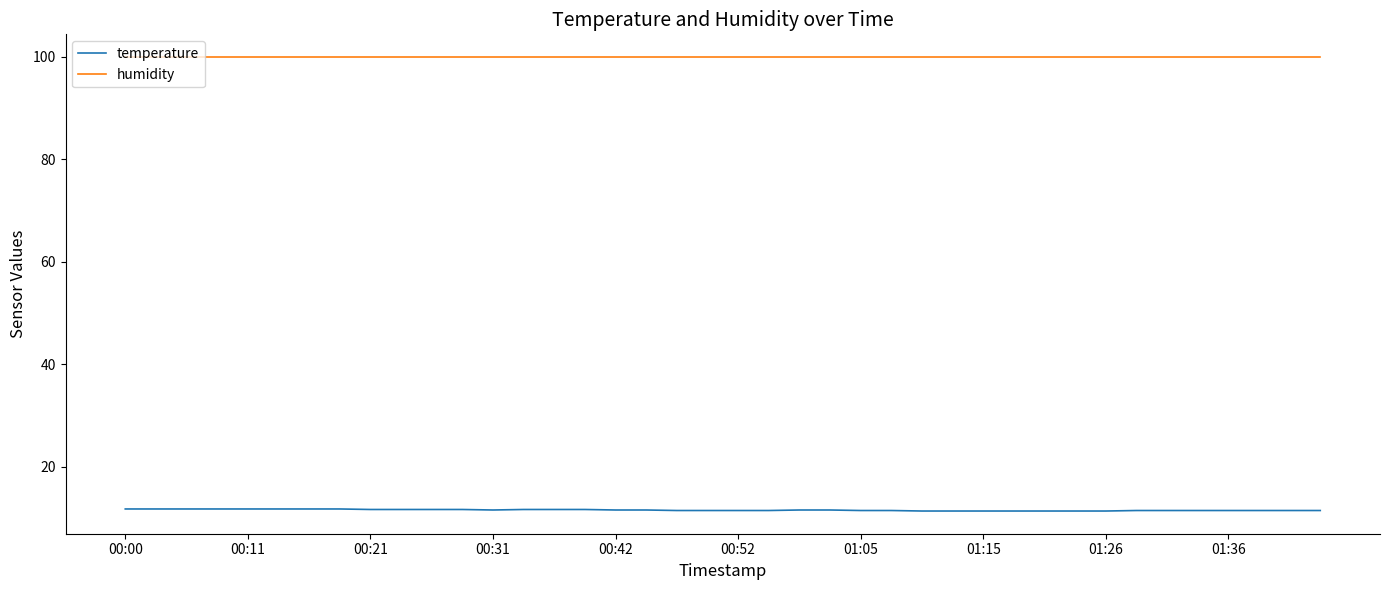

Which series has the largest total across all categories?

humidity